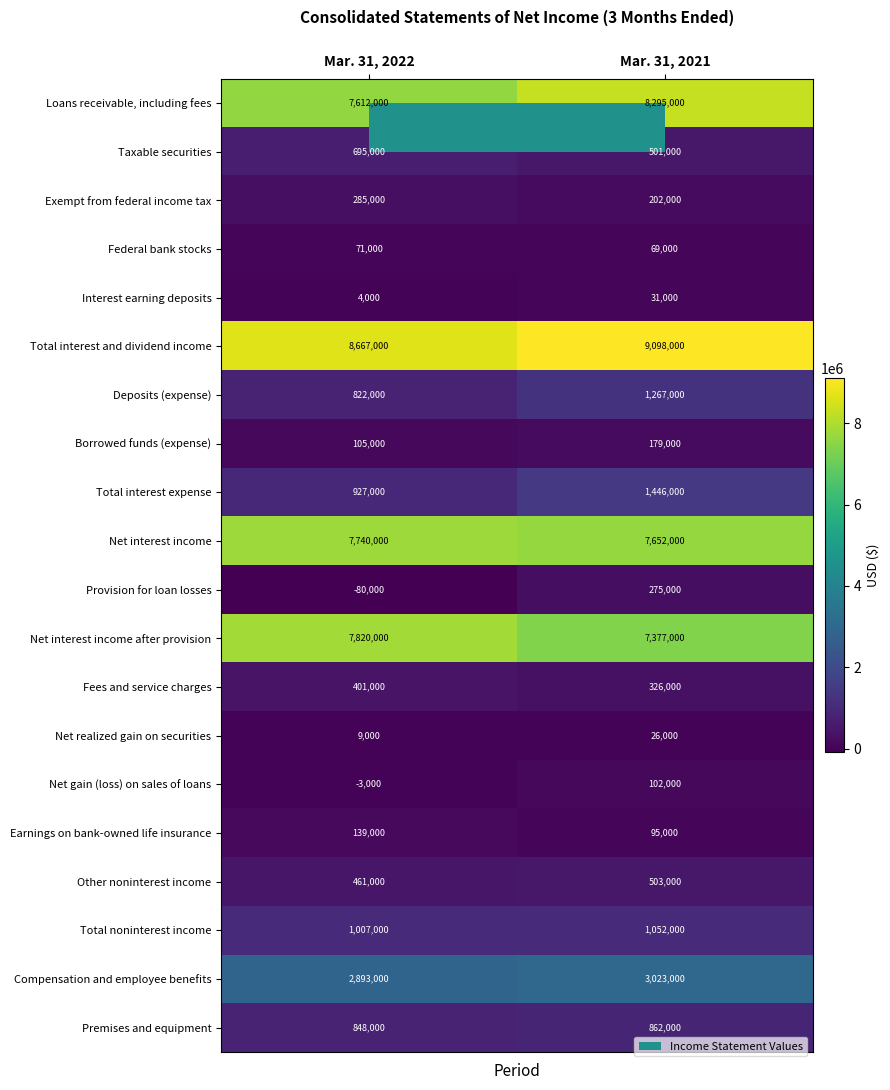

What is the maximum value shown in the chart?

9098000